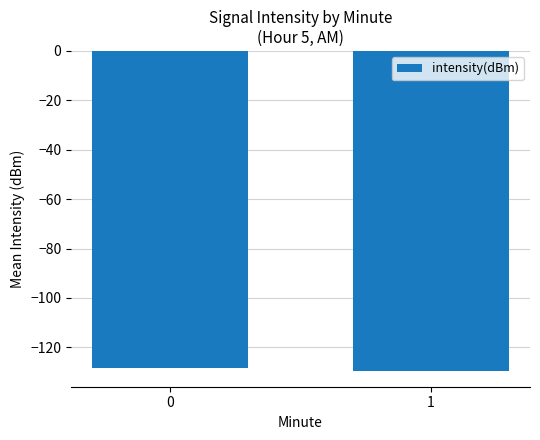

What is the value of the 1st bar from the left?

-128.2